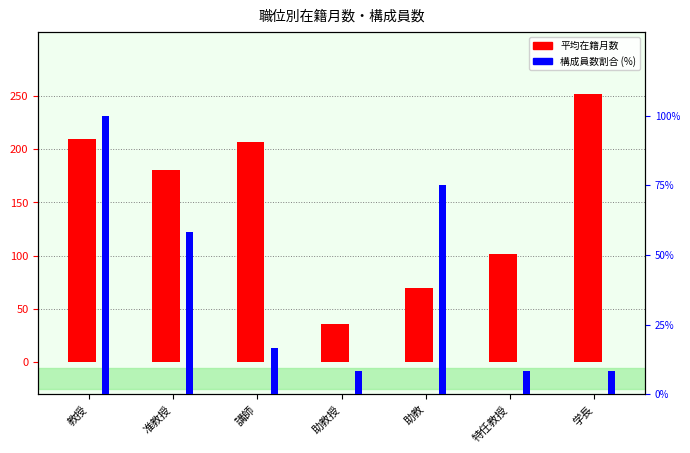

What is the approximate value of 平均在籍月数 at 学長?

252.0